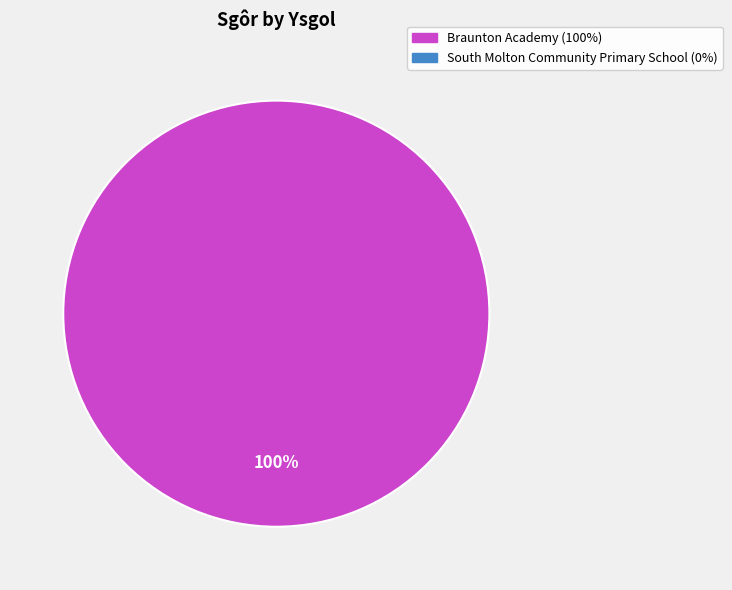

Is there a majority slice in this chart?

Yes